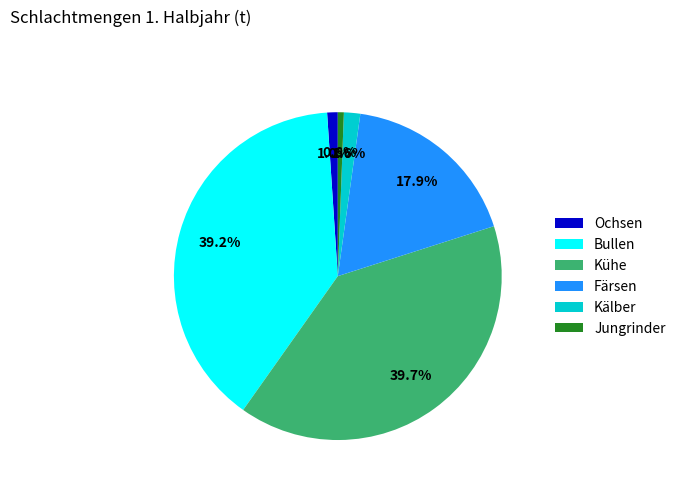

To the nearest percent, what is the average slice percentage?

17%